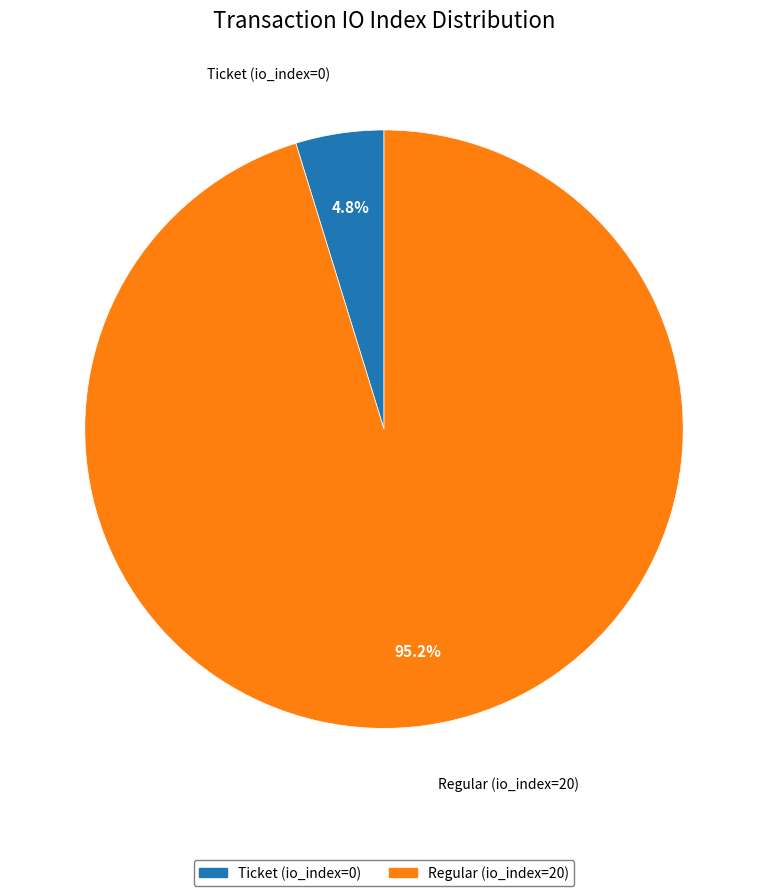

Combined, what portion of the pie is Ticket and Regular?

100.0%